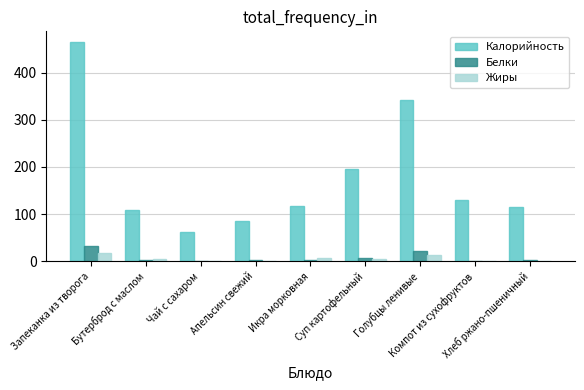

What is the sum of all Калорийность values?

1622.3